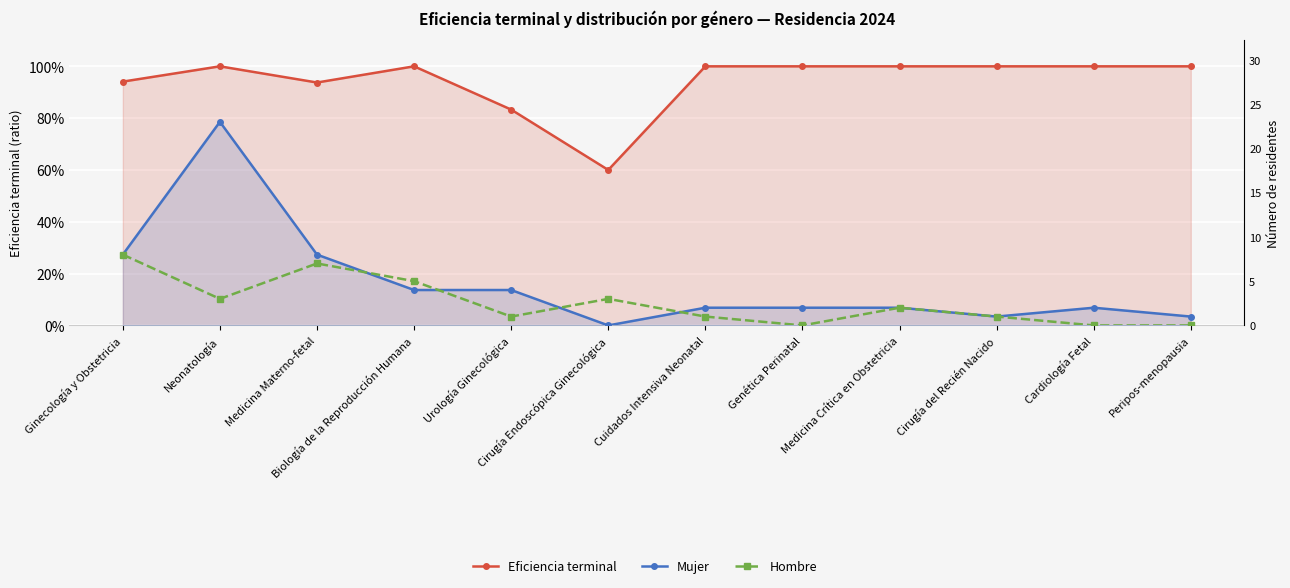

How many intersections are there between Hombre and Mujer?

4